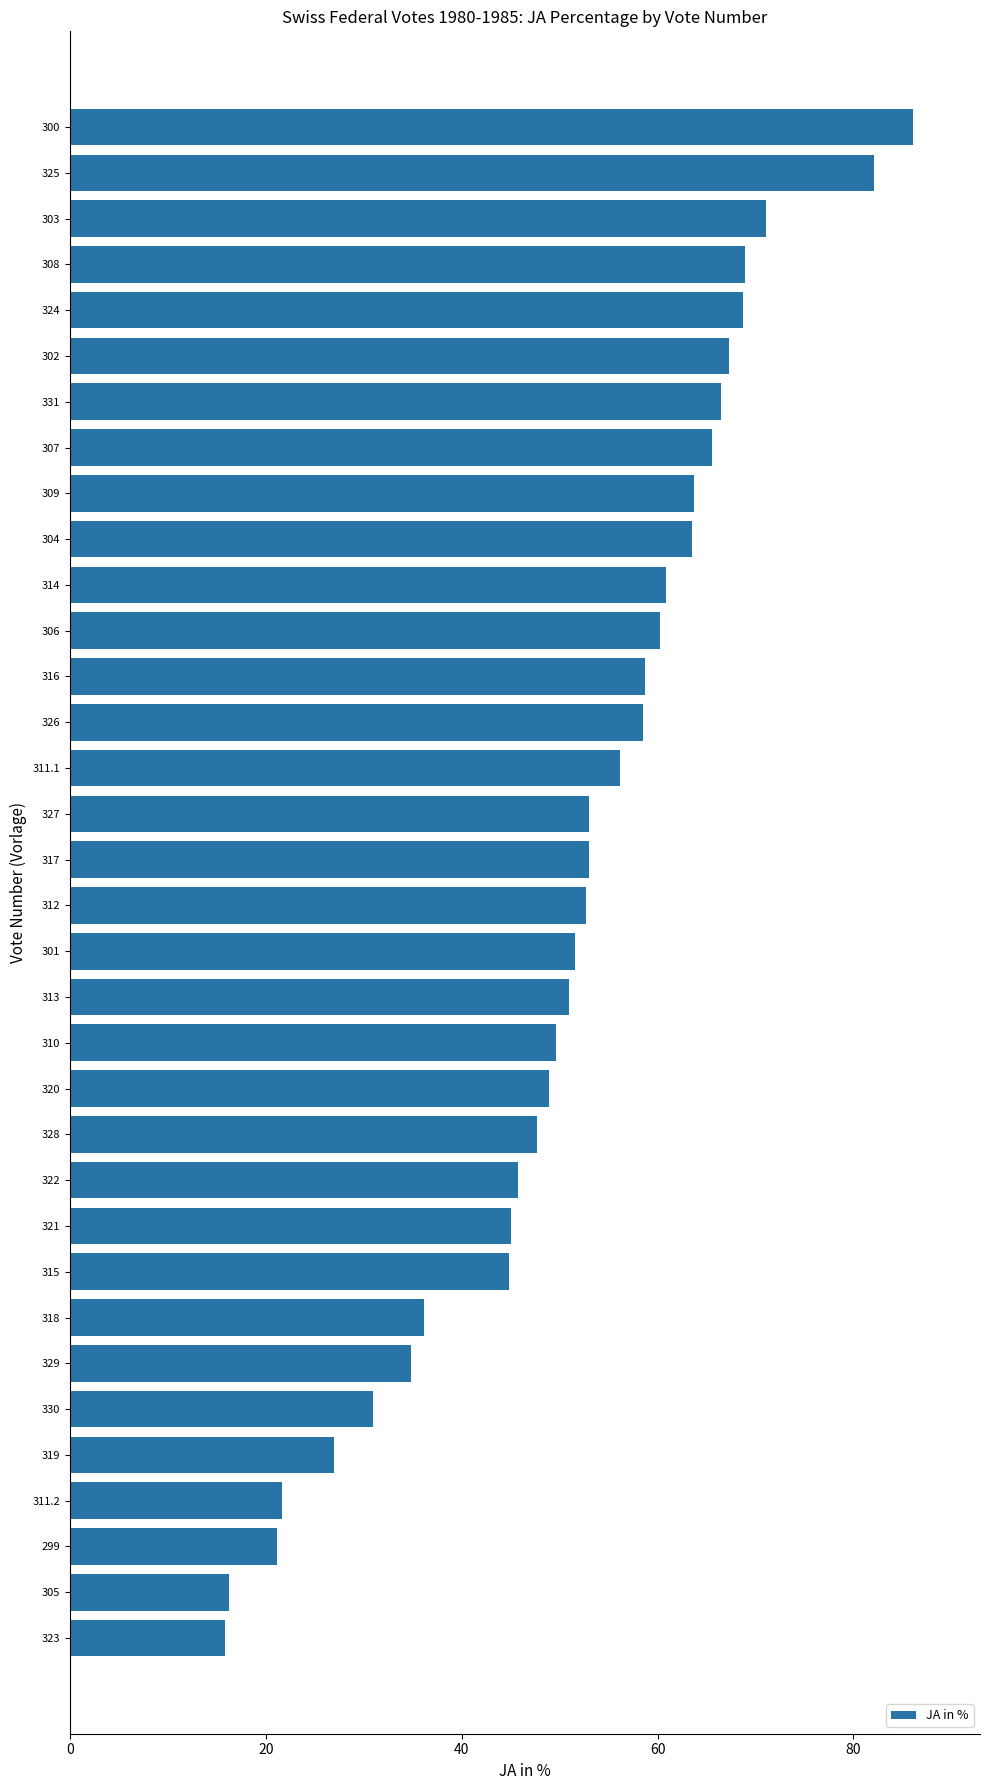

What is the change in value from 308 to 310?

-19.3